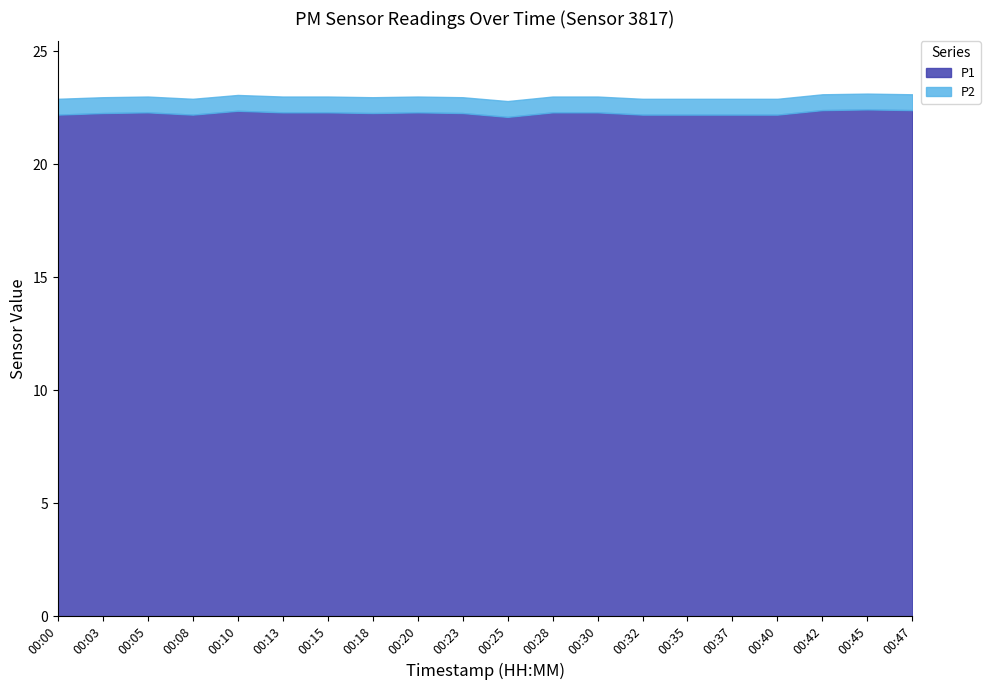

What is the sum of the P1 values at 00:05 and 00:15?

44.6